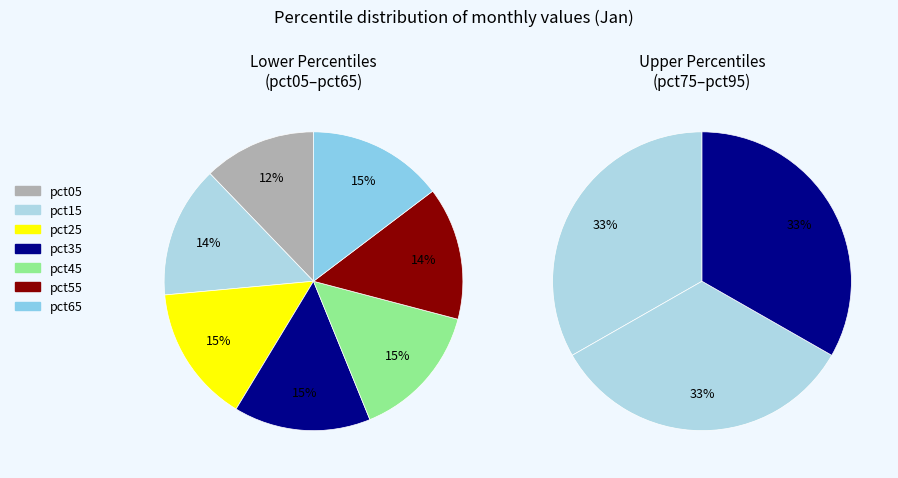

Approximately how many times larger is the value at pct95 compared to pct75?

1.0